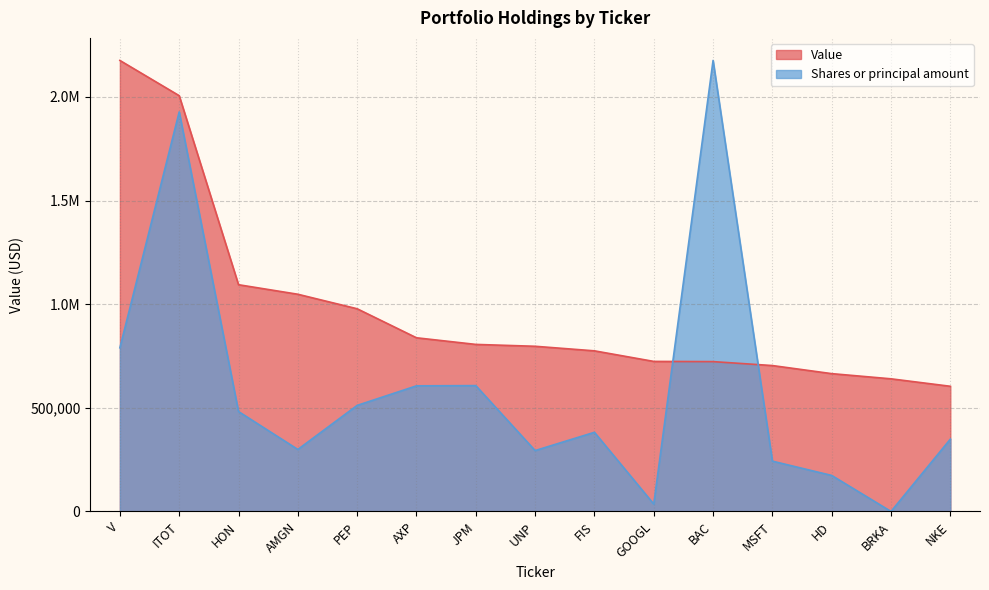

The value of Shares or principal amount at HD is 173836.2. True or false?

True